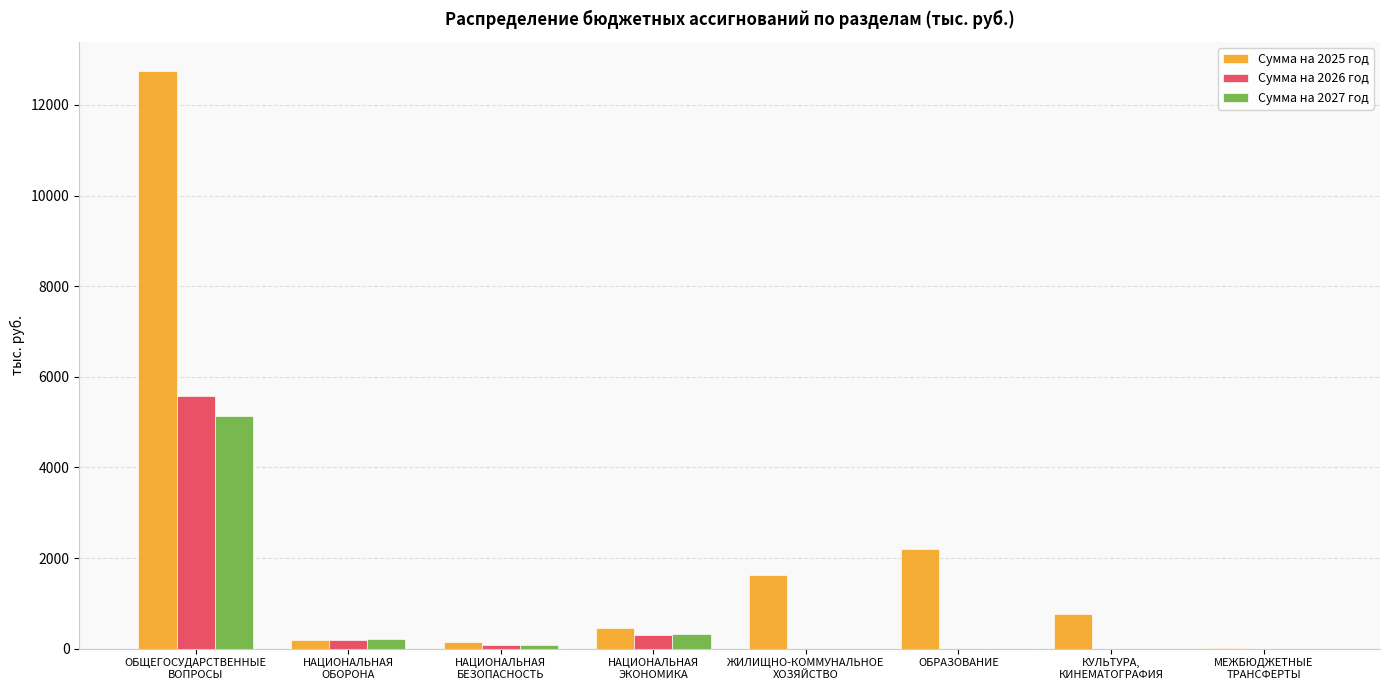

Which series has the largest total across all categories?

Сумма на 2025 год